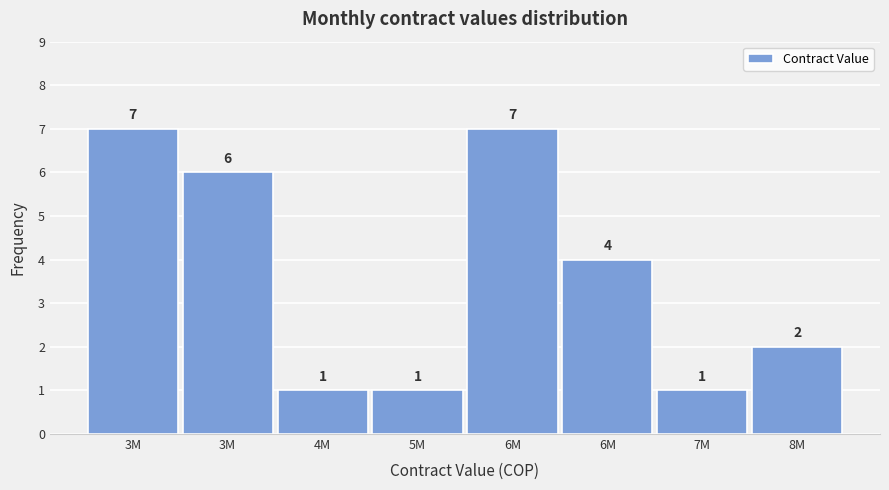

How many bars are there in total?

8